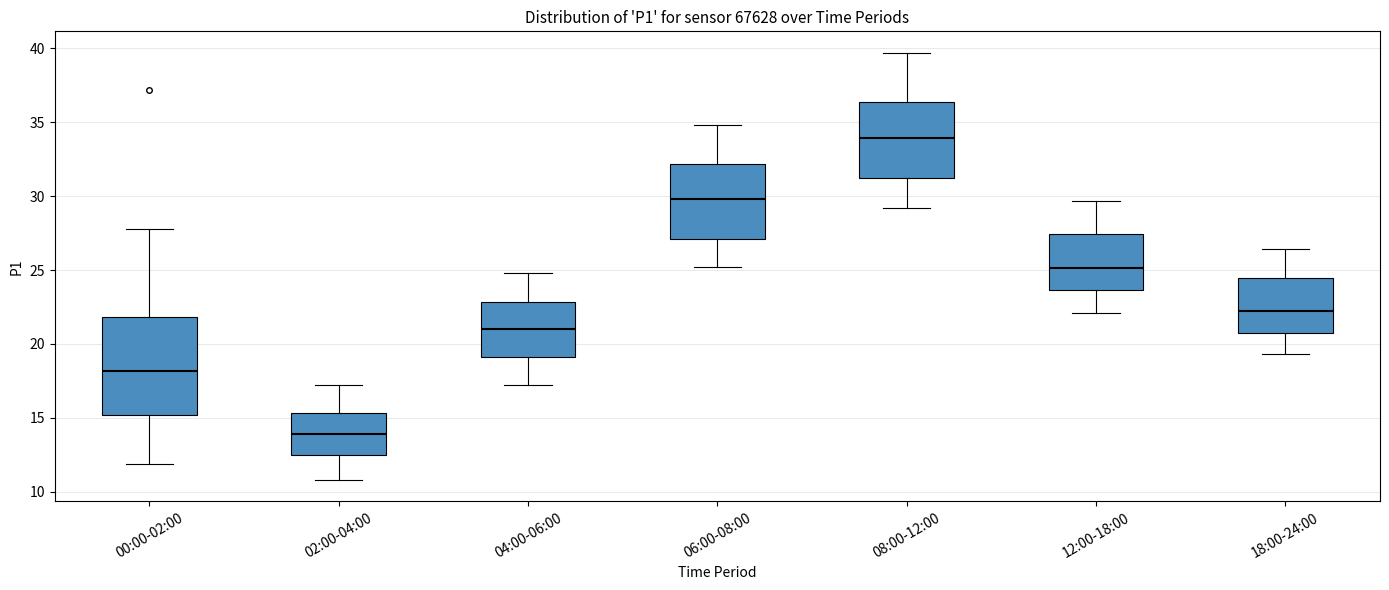

Where does the upper whisker of the box for 02:00-04:00 end on the y-axis? The values are not printed on the chart, so give them approximately, as read against the axis.

17.0